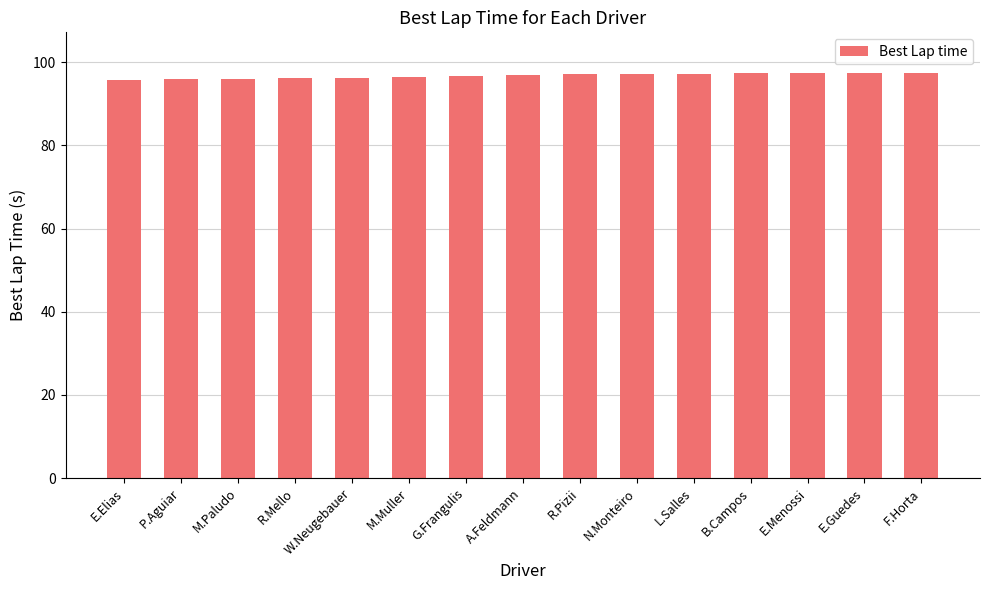

What is the maximum value shown in the chart?

97.4